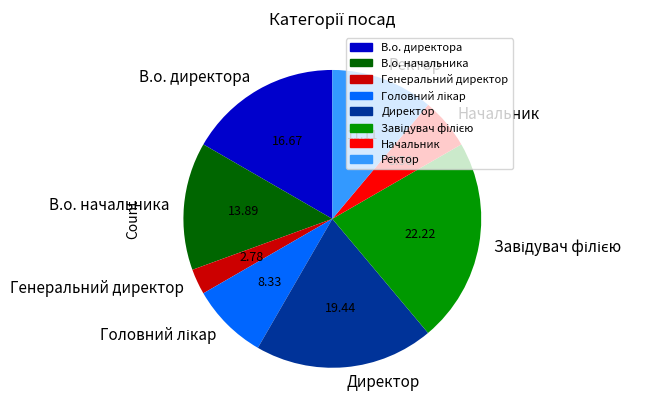

Is В.о. начальника the majority of the pie?

No